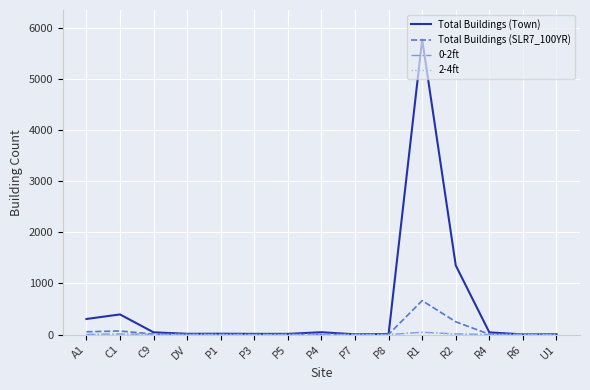

At which label does Total Buildings (SLR7_100YR) reach its peak?

R1